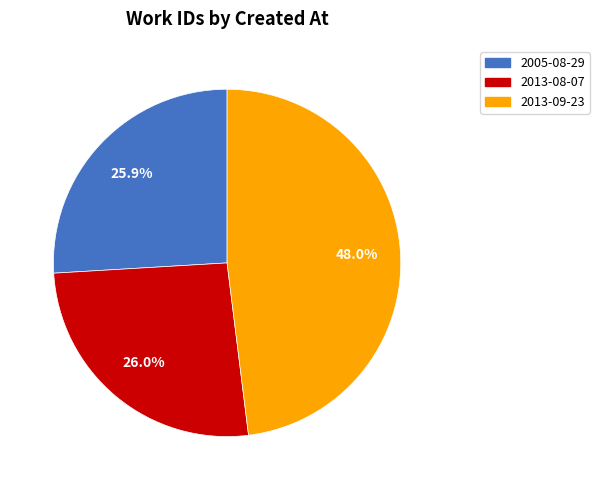

Which category has the biggest portion of the pie?

2013-09-23